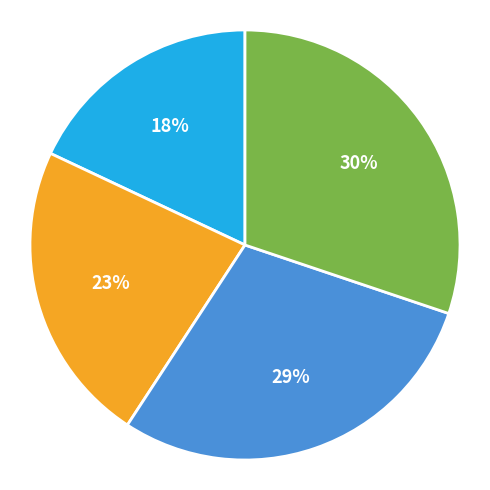

To the nearest percent, what is the average slice percentage?

25%